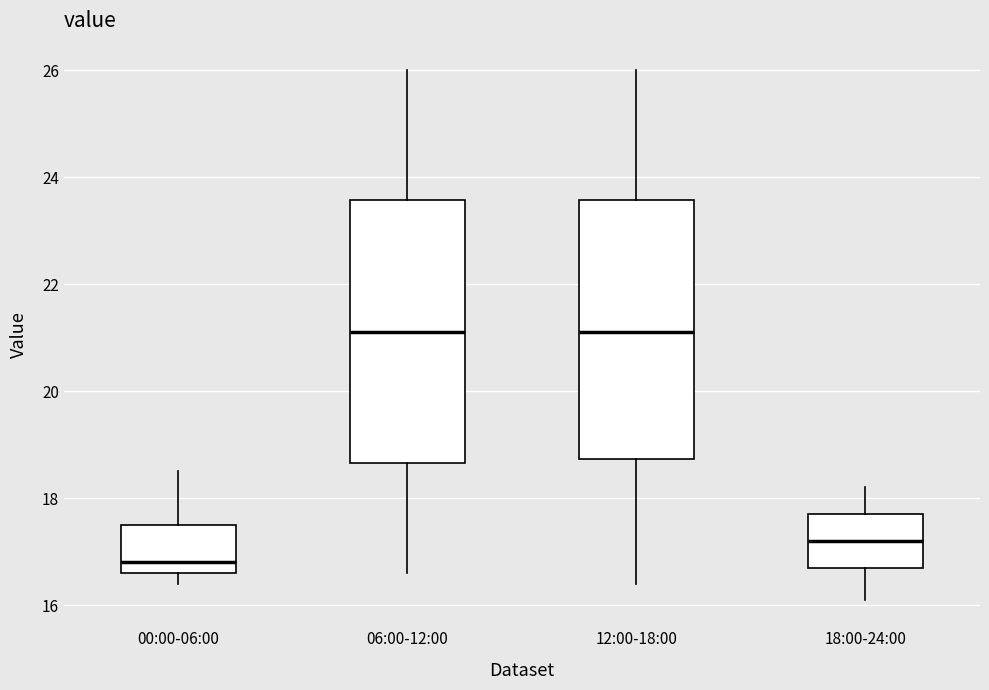

Reading left to right, transcribe this box plot: for each box, give where its median line is, the range the box spans, and where its two whiskers end, as read against the y-axis. The values are not printed on the chart, so give them approximately, as read against the axis.

00:00-06:00: median 16.8, box 16.6 to 17.6, whiskers 16.4 to 18.6
06:00-12:00: median 21.2, box 18.6 to 23.6, whiskers 16.6 to 26.0
12:00-18:00: median 21.2, box 18.8 to 23.6, whiskers 16.4 to 26.0
18:00-24:00: median 17.2, box 16.8 to 17.8, whiskers 16.2 to 18.2